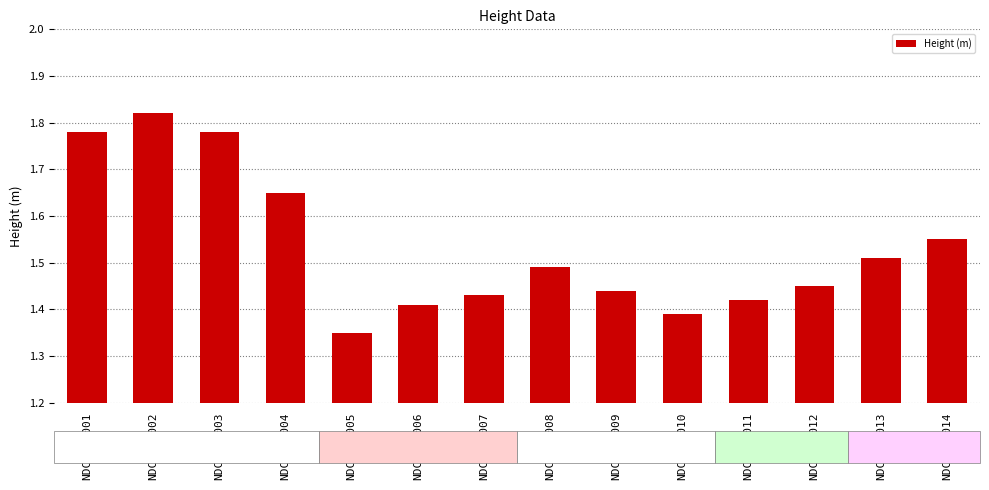

Is it true that the value at NDC-03-011 is 2.5?

False